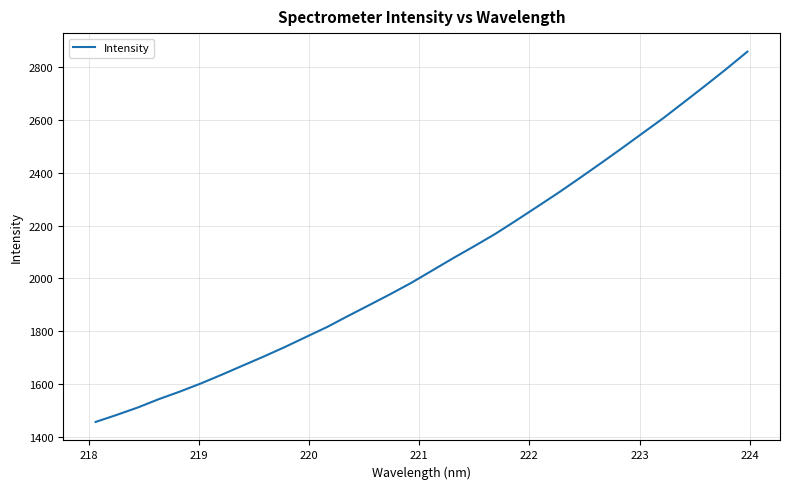

What is the smallest value displayed?

1456.8